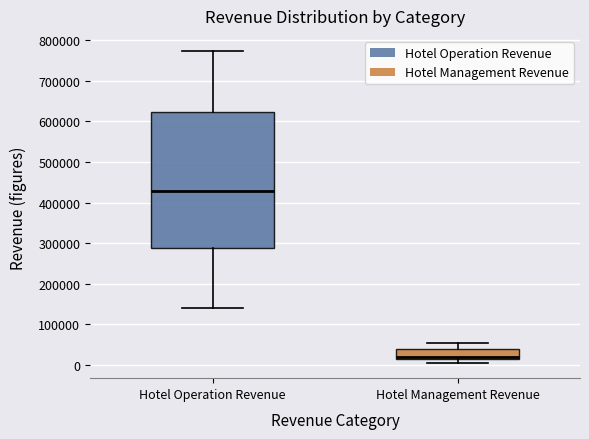

Where does the upper whisker of the box for Hotel Management Revenue end on the y-axis? The values are not printed on the chart, so give them approximately, as read against the axis.

50000